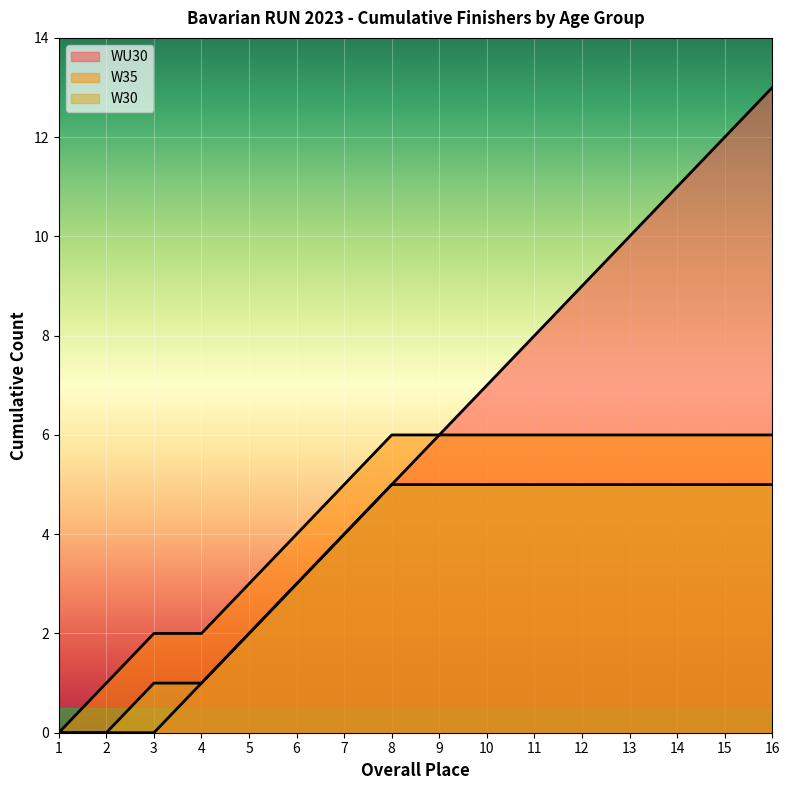

Is the value of W30 at 3 greater than the value of W35 at 2?

No